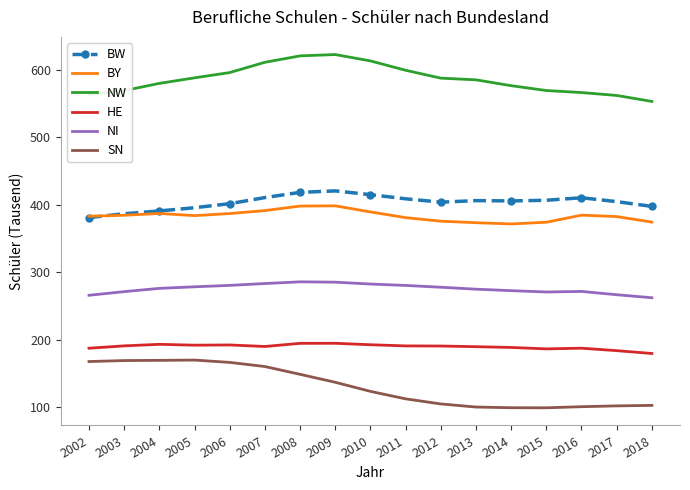

What is the sum of all BW values?

6867.1